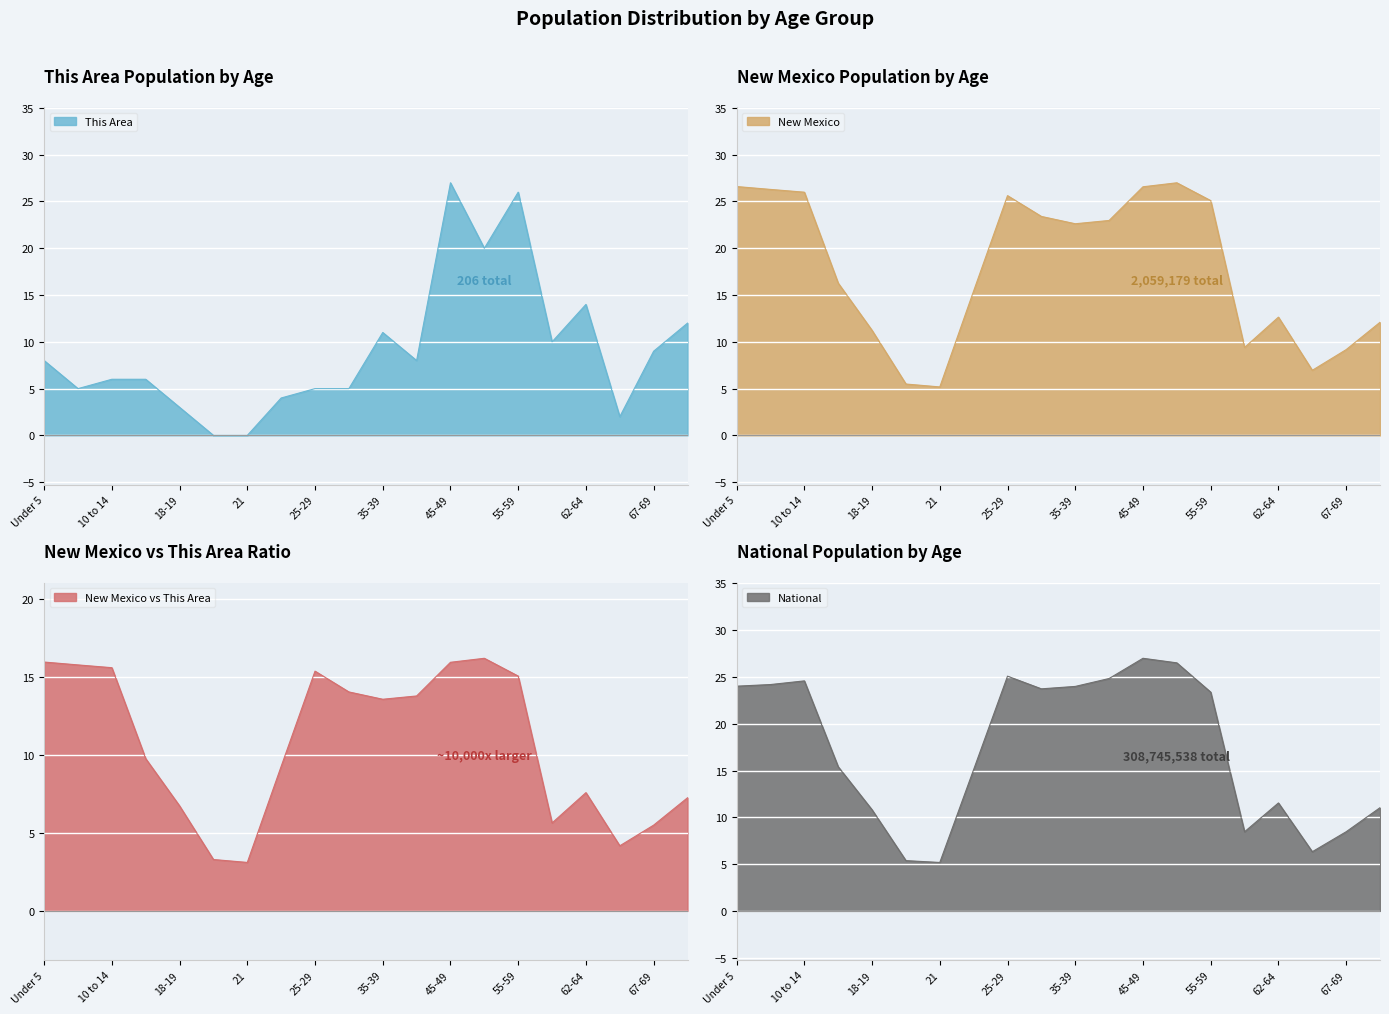

True or false: This Area has a value of 5 at 25-29.

True